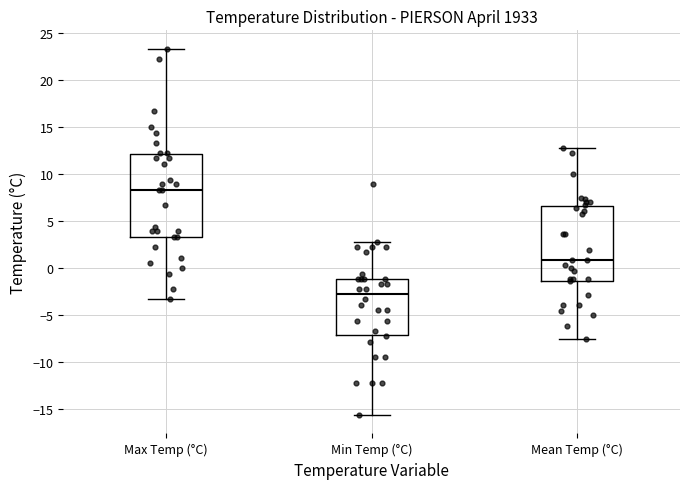

Which box is the tallest, from its lower edge to its upper edge?

Max Temp (°C)